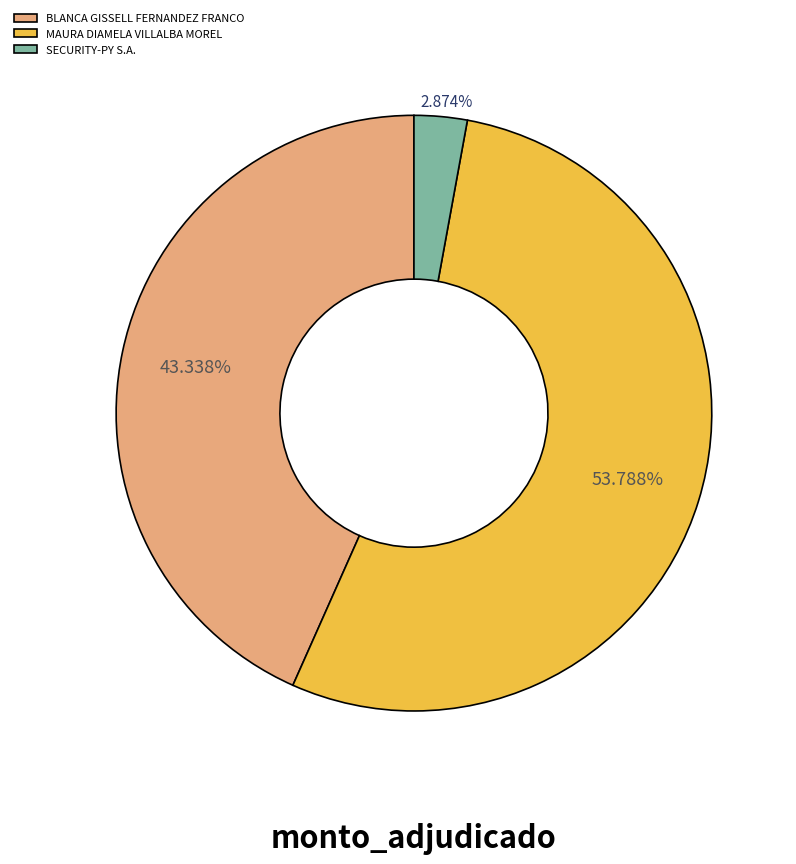

Between SECURITY-PY S.A. and MAURA DIAMELA VILLALBA MOREL, which is larger?

MAURA DIAMELA VILLALBA MOREL